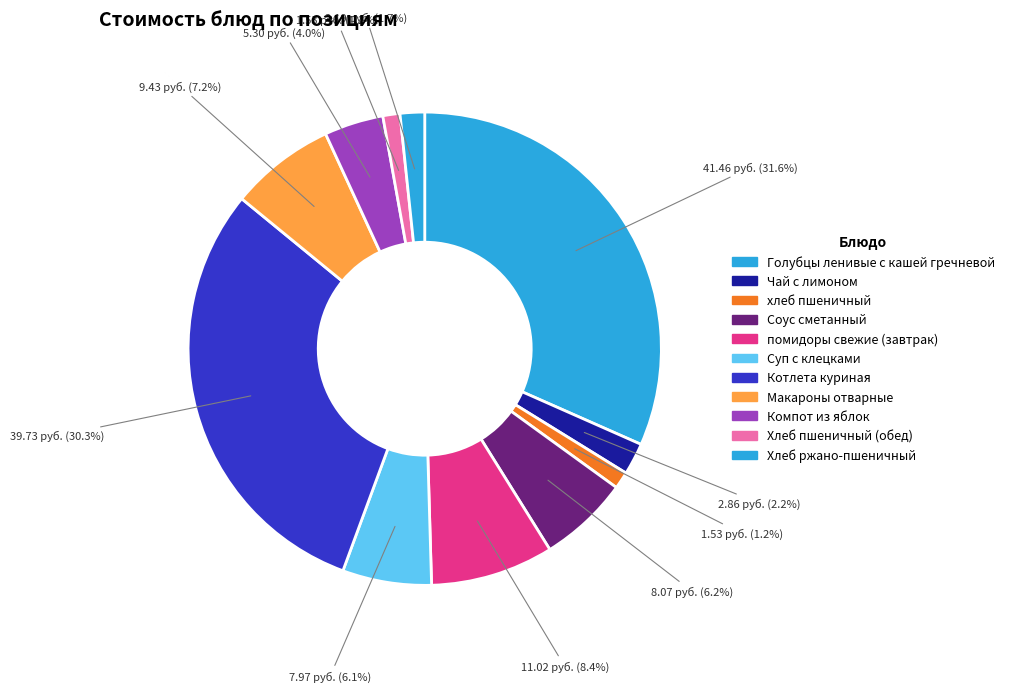

How many slices are in this pie chart?

11